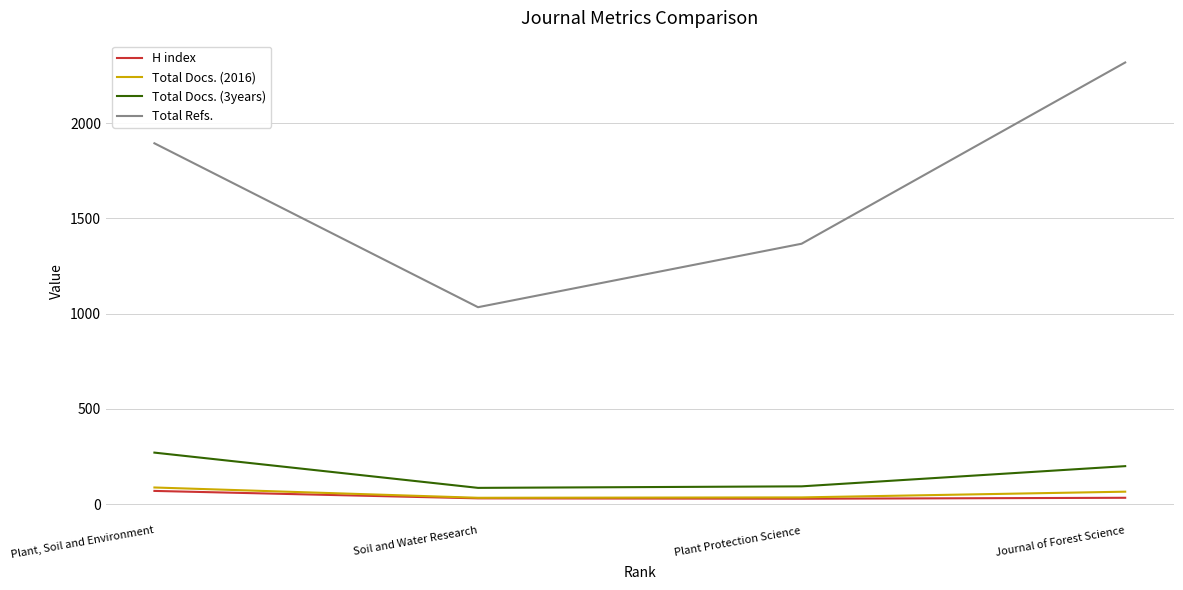

True or false: Total Refs. and Total Docs. (2016) intersect in this chart.

False